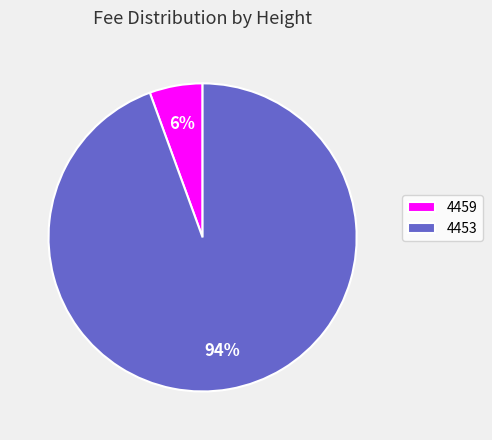

Is it true that 4453 is 89% of the pie?

False